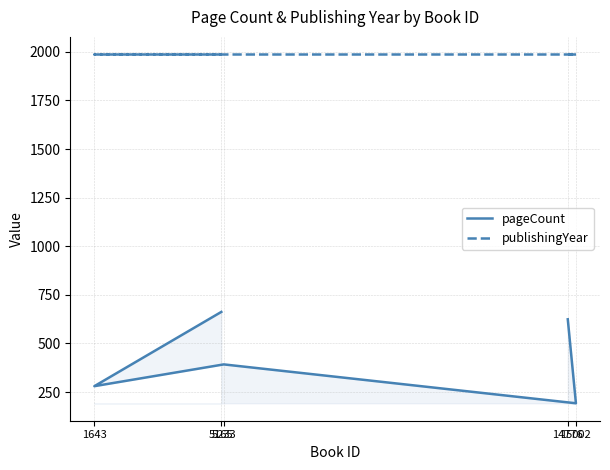

At 5233, list the series in order from largest to smallest.

publishingYear, pageCount